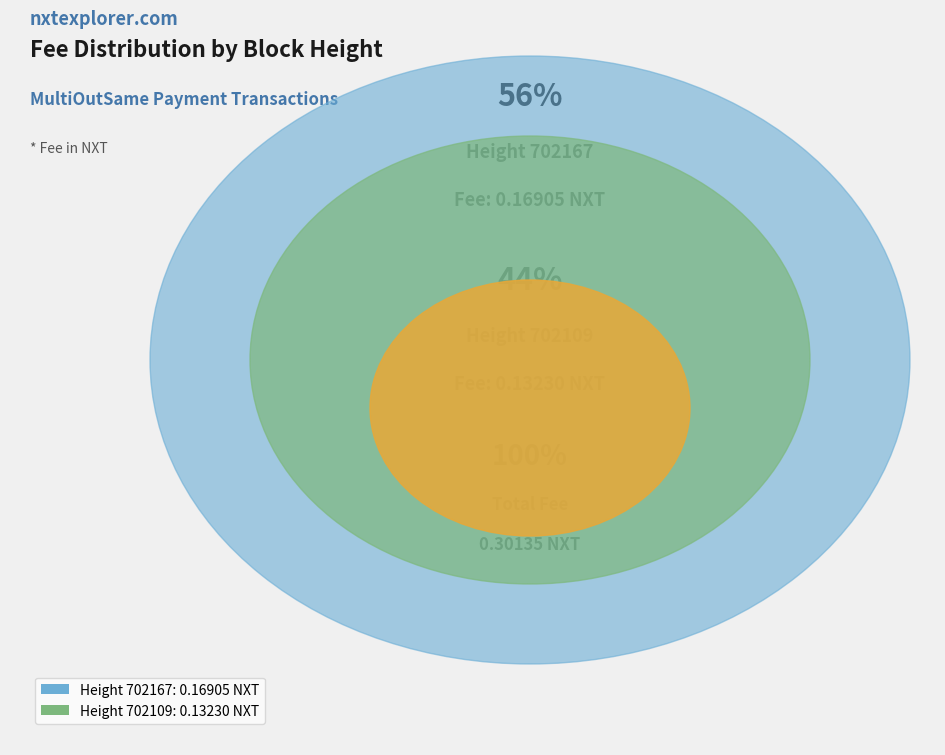

To the nearest percent, what is the combined percentage of 702167 and 702109?

100%